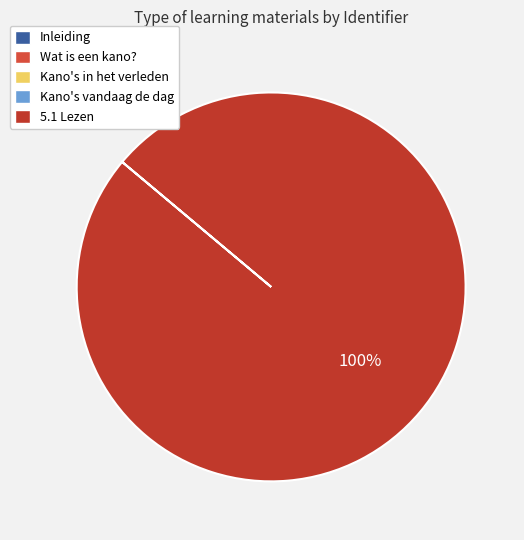

True or false: 5.1 Lezen accounts for 100% of the total.

True